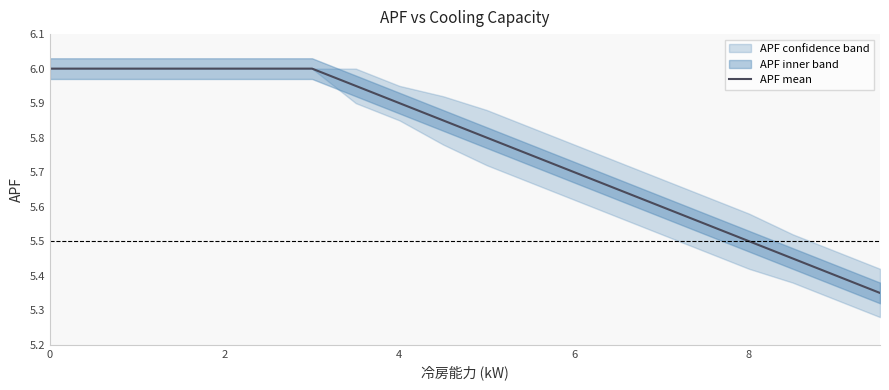

True or false: APF mean has a value of 10.8 at 2.

False